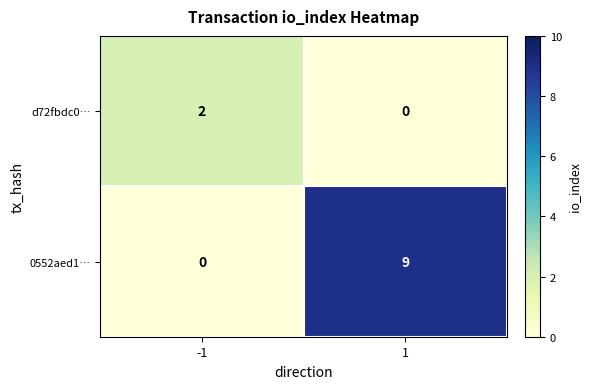

Reading left to right, list all the values displayed in this chart.

d72fbdc0…: -1=2	1=0
0552aed1…: -1=0	1=9